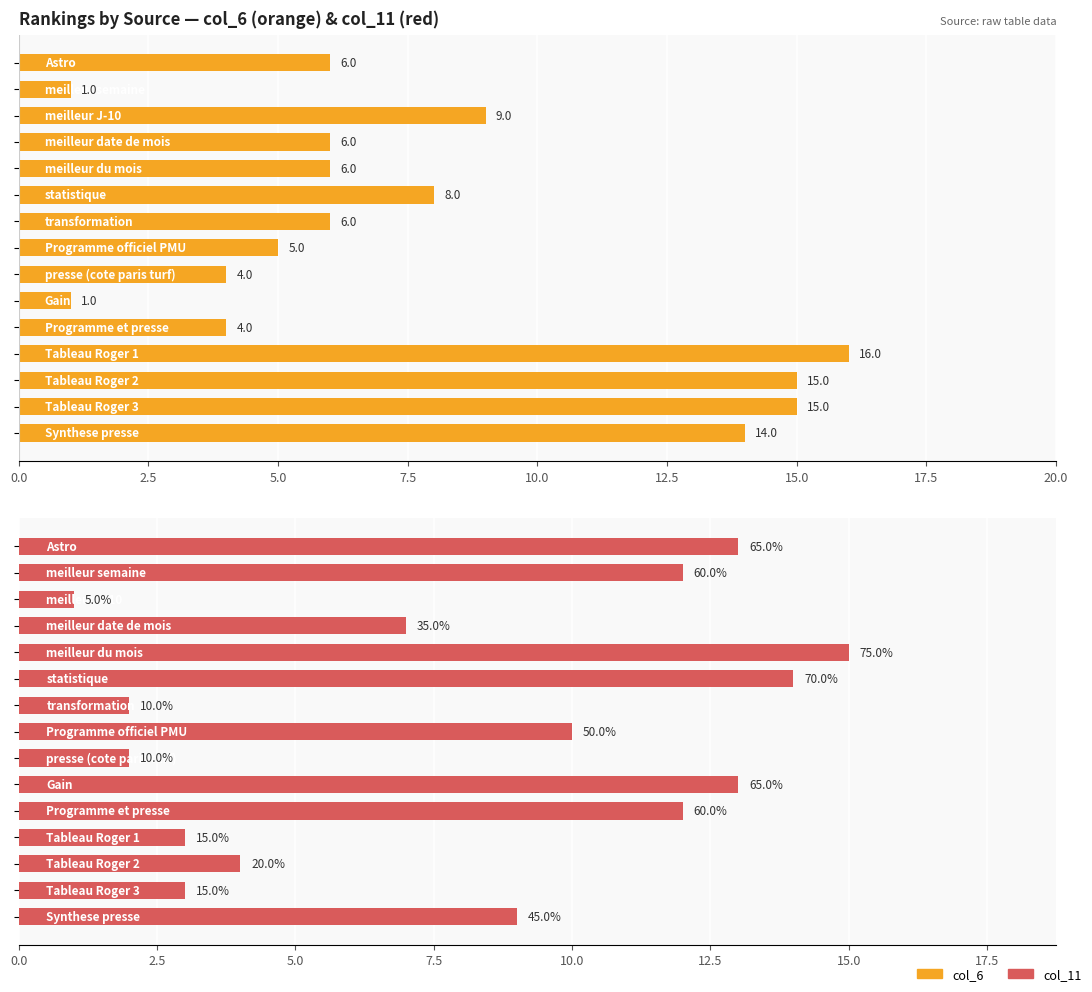

How many bars are there in each group?

2